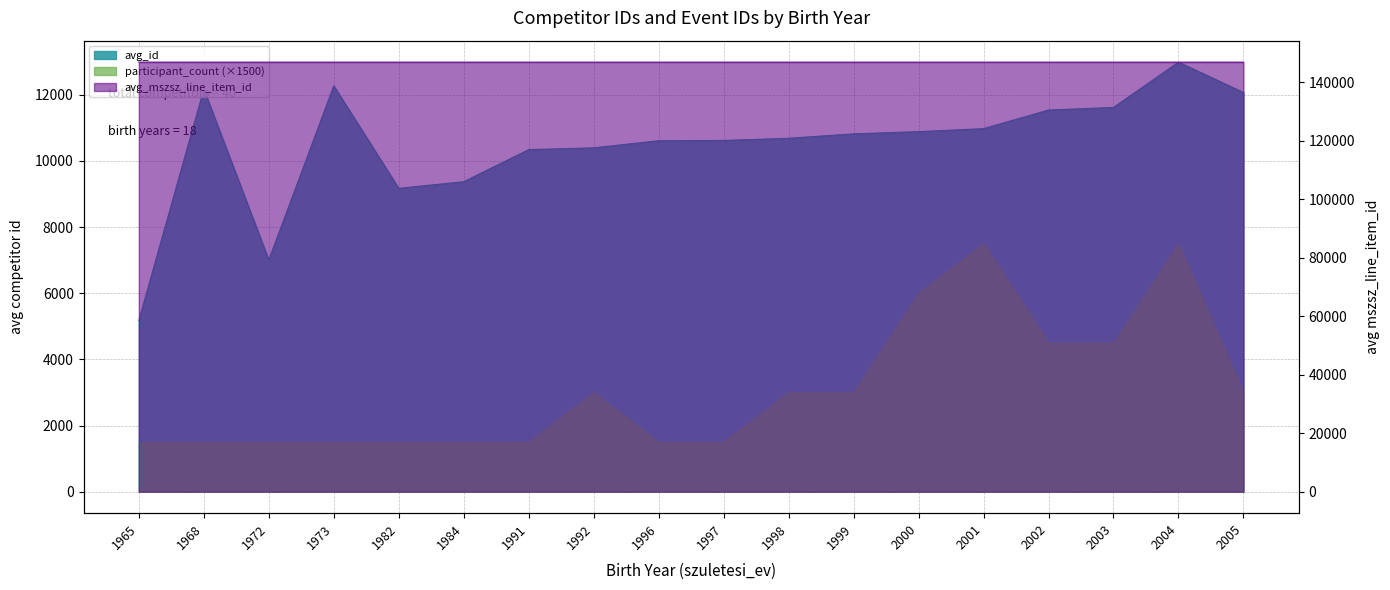

What is the difference between the maximum and minimum values in the avg_mszsz series?

5